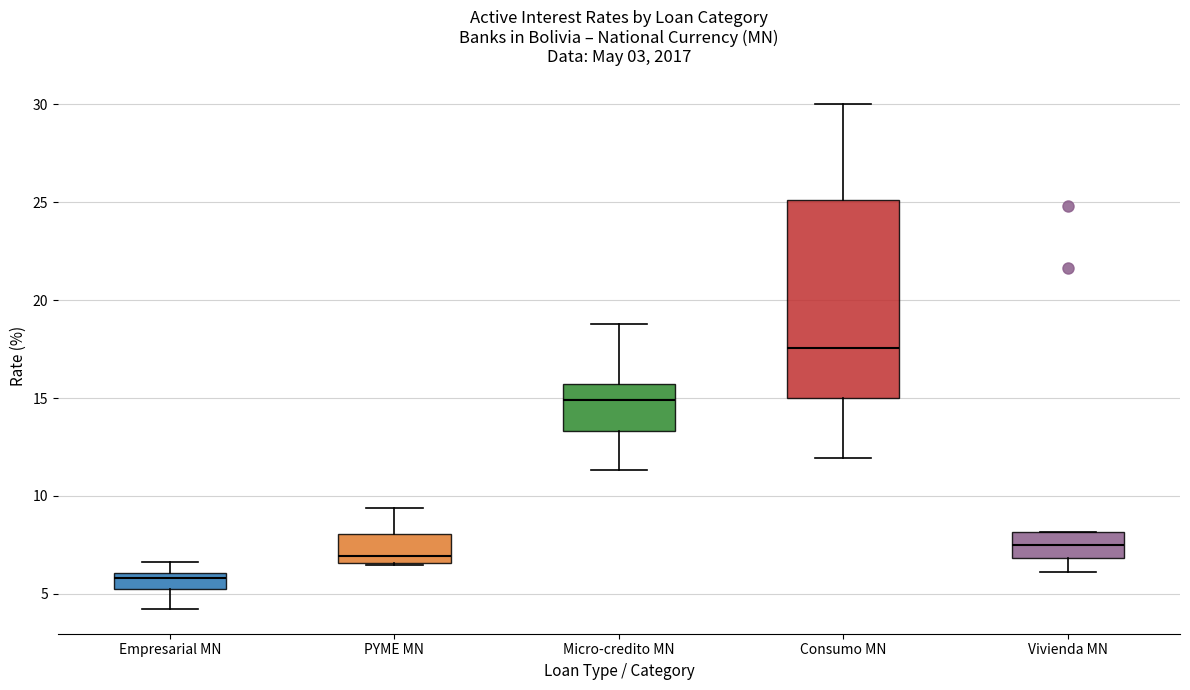

Comparing the boxes themselves (not the whiskers), which one is the tallest?

Consumo MN